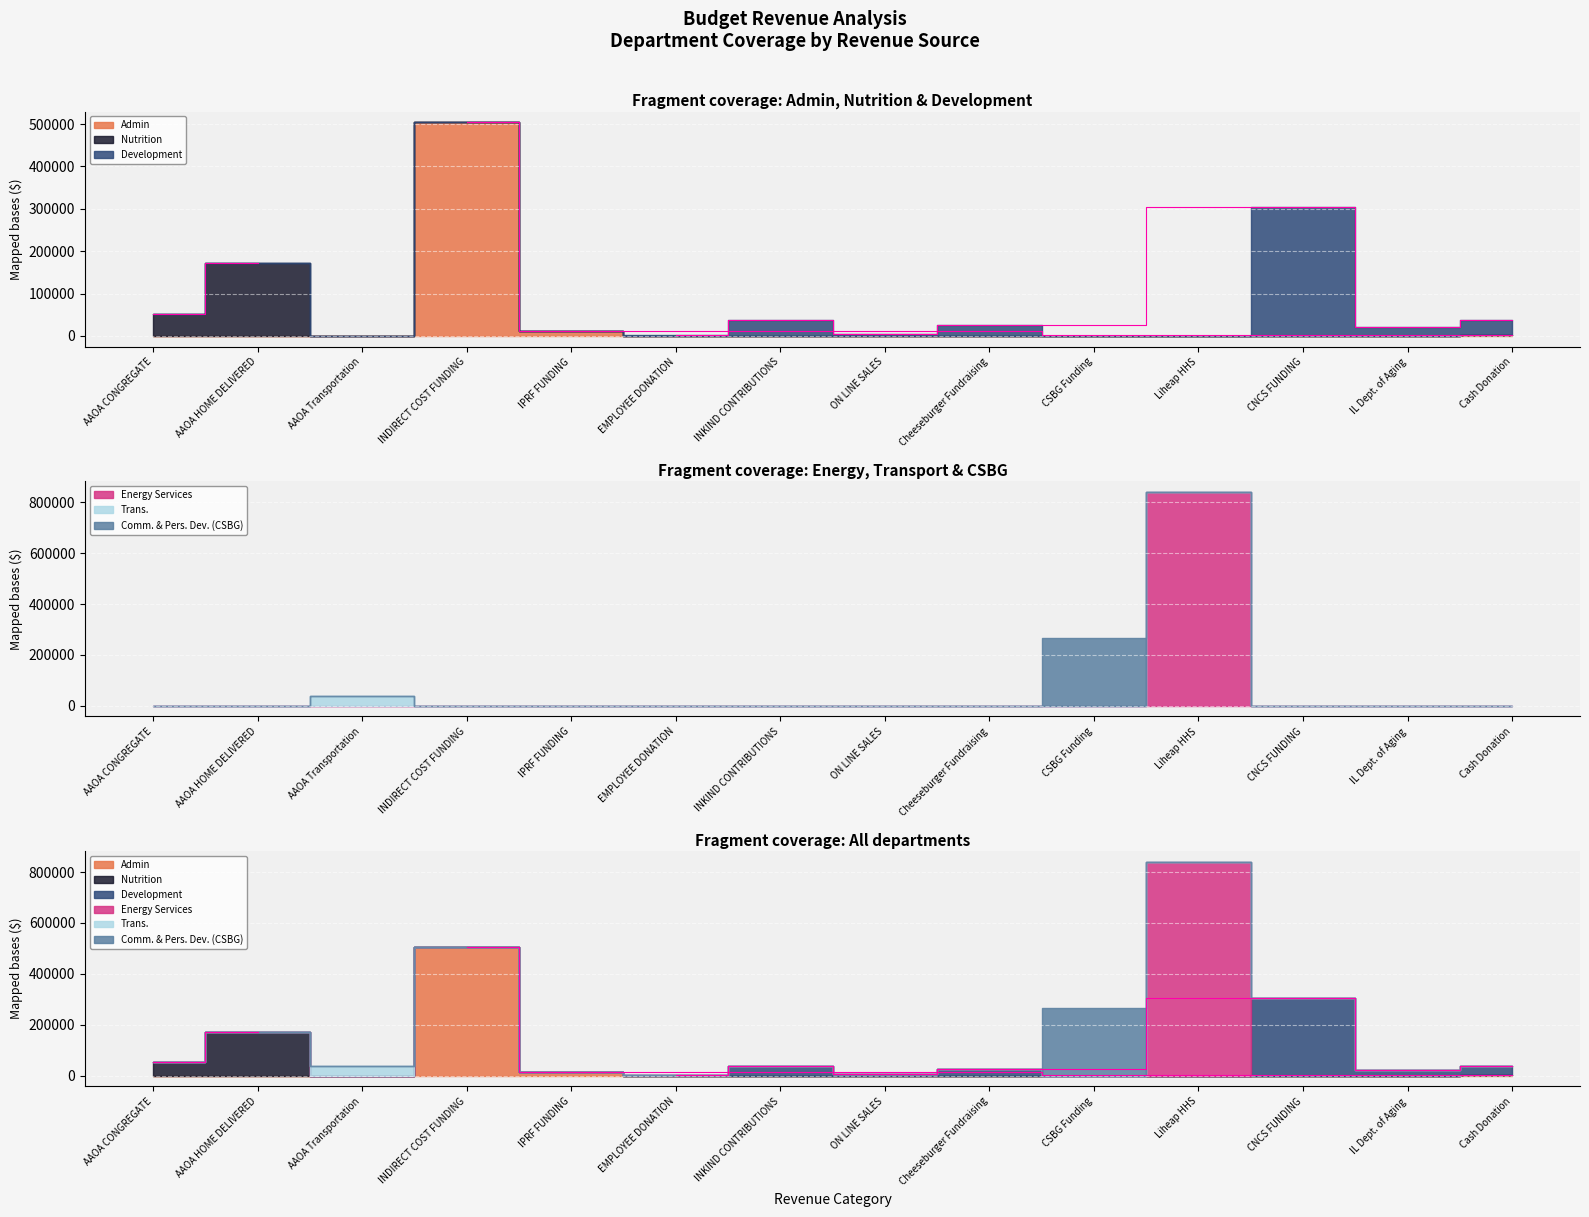

Is the value of Admin at IPRF FUNDING greater than the value of Comm. & Pers. Dev. (CSBG) at AAOA Transportation?

Yes